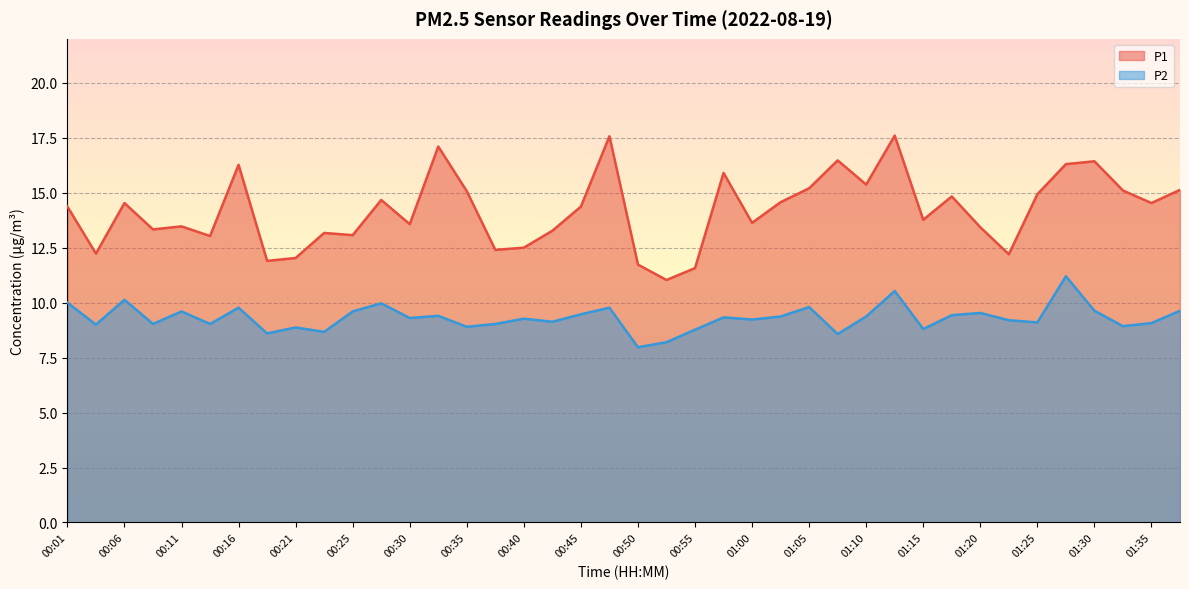

At how many categories does at least one series exceed 9?

40